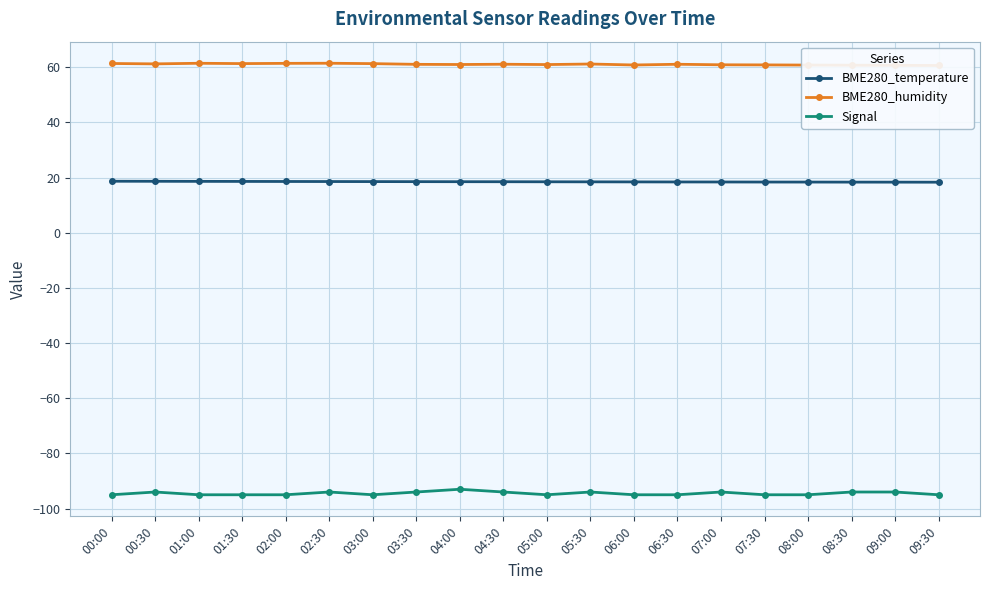

Reading left to right, extract all data points from this chart.

BME280_temperature: 00:00=18.7	00:30=18.7	01:00=18.6	01:30=18.6	02:00=18.6	02:30=18.6	03:00=18.6	03:30=18.5	04:00=18.5	04:30=18.5	05:00=18.5	05:30=18.5	06:00=18.4	06:30=18.4	07:00=18.4	07:30=18.4	08:00=18.4	08:30=18.4	09:00=18.4	09:30=18.3
BME280_humidity: 00:00=61.4	00:30=61.2	01:00=61.5	01:30=61.3	02:00=61.4	02:30=61.5	03:00=61.3	03:30=61.1	04:00=61.0	04:30=61.1	05:00=61.0	05:30=61.2	06:00=60.8	06:30=61.1	07:00=60.9	07:30=60.9	08:00=60.8	08:30=60.8	09:00=60.7	09:30=60.6
Signal: 00:00=-95.0	00:30=-94.0	01:00=-95.0	01:30=-95.0	02:00=-95.0	02:30=-94.0	03:00=-95.0	03:30=-94.0	04:00=-93.0	04:30=-94.0	05:00=-95.0	05:30=-94.0	06:00=-95.0	06:30=-95.0	07:00=-94.0	07:30=-95.0	08:00=-95.0	08:30=-94.0	09:00=-94.0	09:30=-95.0